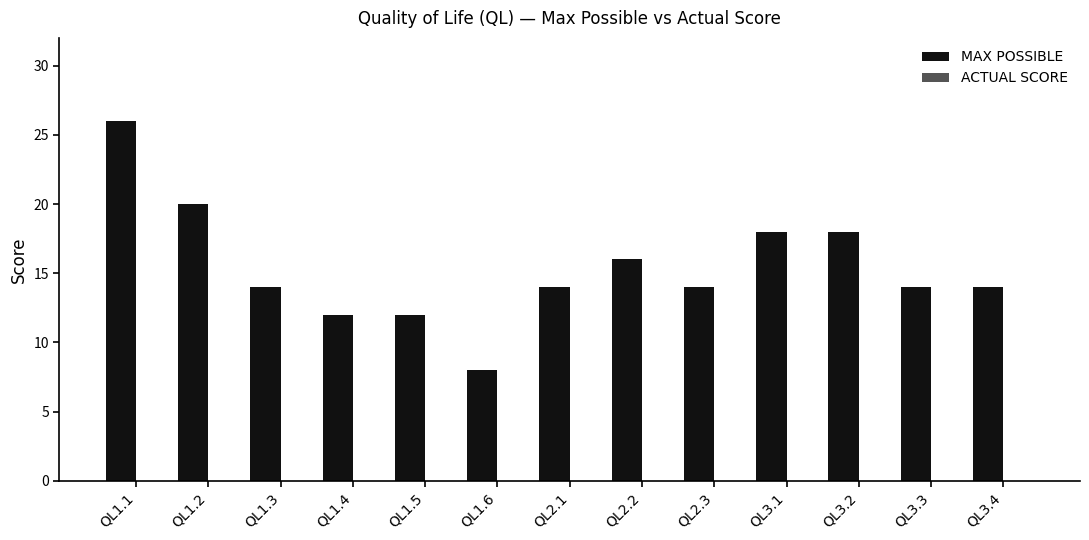

What is the label of the 9th bar from the left?

QL2.3